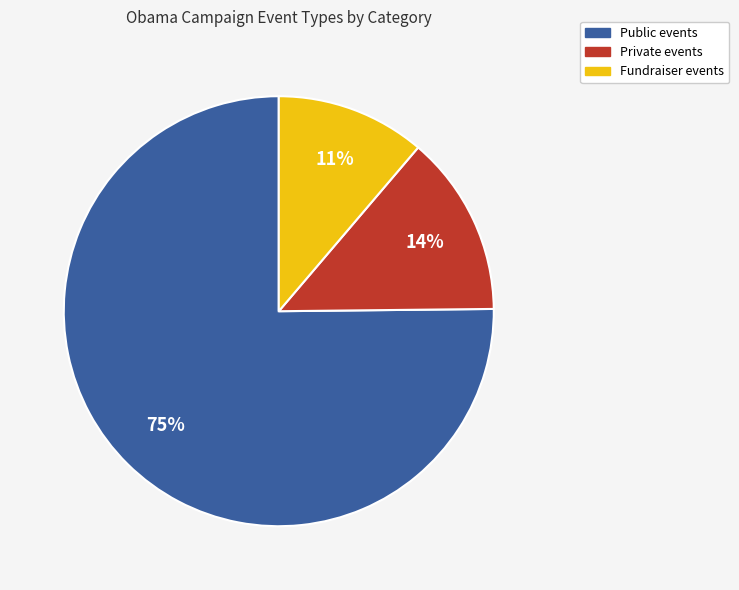

To the nearest percent, what is the average slice percentage?

33%